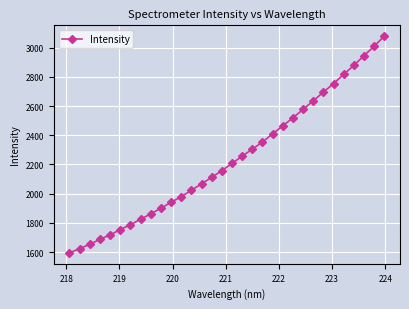

How many distinct data groups are displayed?

1